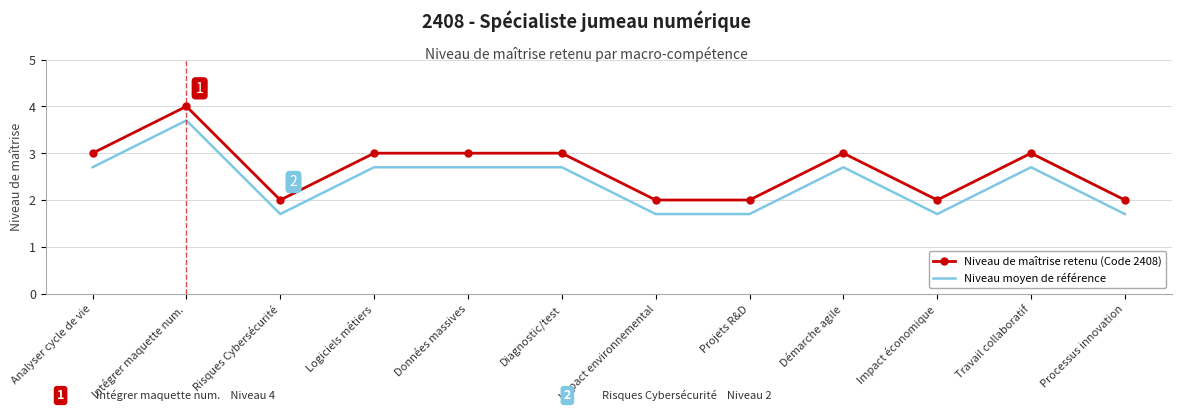

The value of Niveau de maîtrise retenu (Code 2408) at Démarche agile is 3.0. True or false?

True